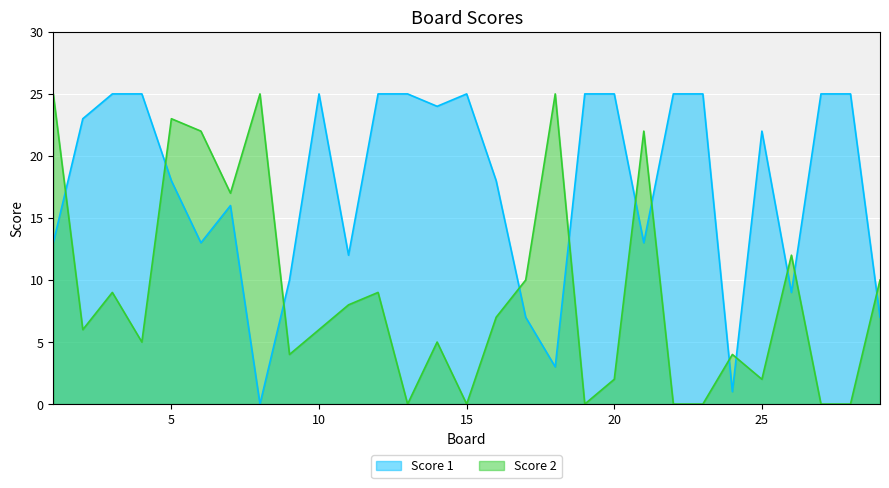

Count the number of data series in this chart.

2